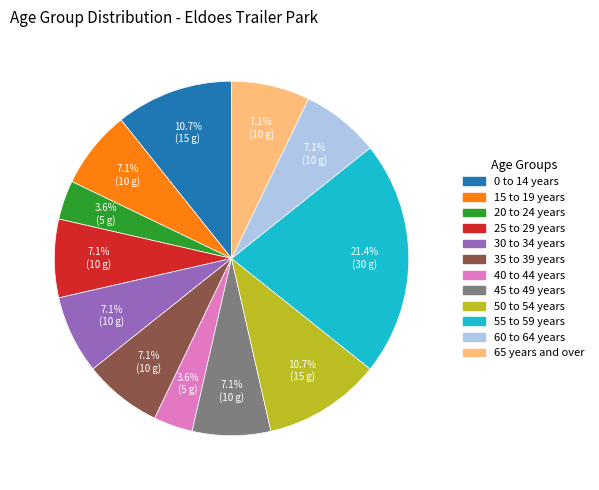

Is there any slice that represents more than half of the pie?

No